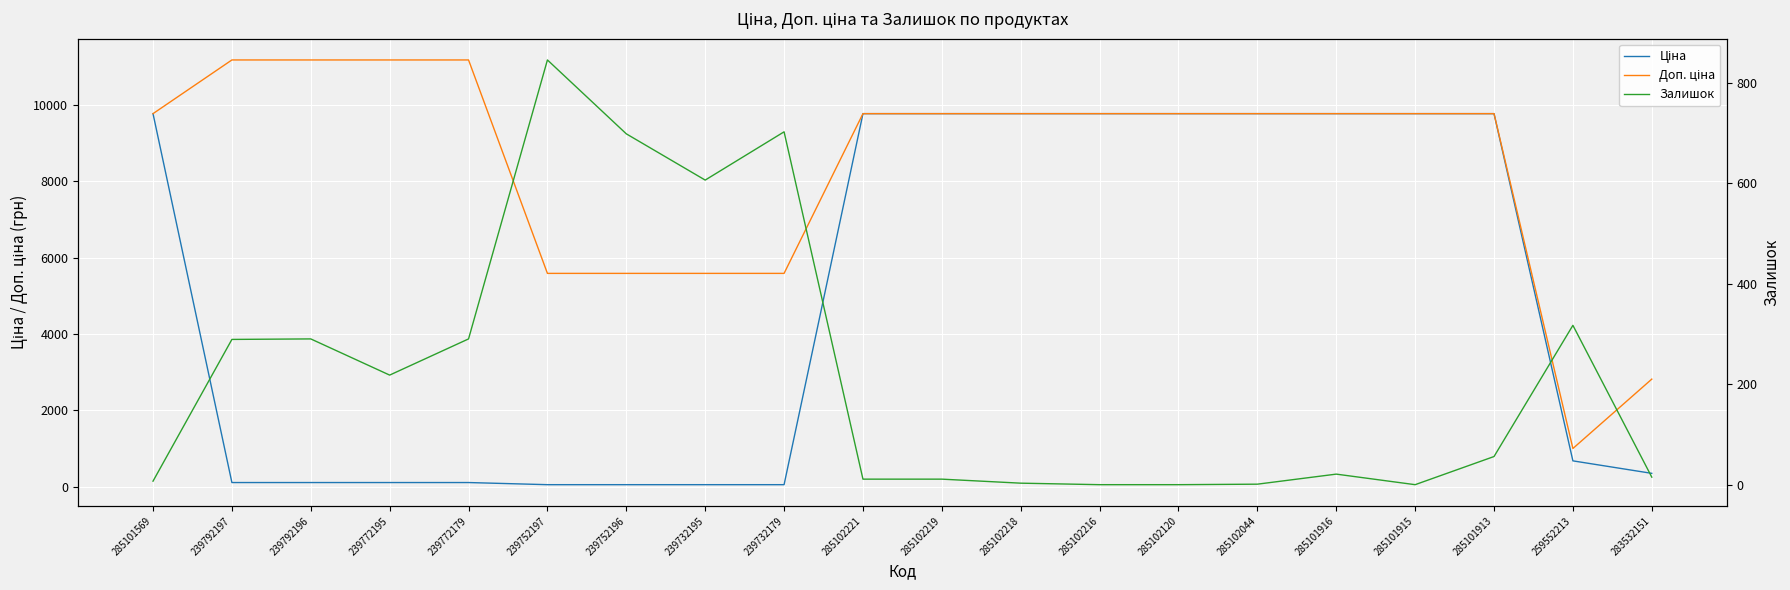

Reading left to right, list all the values displayed in this chart.

Ціна: 285101569=9775.5	239792197=111.8	239792196=111.8	239772195=111.8	239772179=111.8	239752197=55.9	239752196=55.9	239732195=55.9	239732179=55.9	285102221=9775.5	285102219=9775.5	285102218=9775.5	285102216=9775.5	285102120=9775.5	285102044=9775.5	285101916=9775.5	285101915=9775.5	285101913=9775.5	259552213=679.8	283532151=352.6
Доп. ціна: 285101569=9775.5	239792197=11182.0	239792196=11182.0	239772195=11182.0	239772179=11182.0	239752197=5591.0	239752196=5591.0	239732195=5591.0	239732179=5591.0	285102221=9775.5	285102219=9775.5	285102218=9775.5	285102216=9775.5	285102120=9775.5	285102044=9775.5	285101916=9775.5	285101915=9775.5	285101913=9775.5	259552213=1004.1	283532151=2821.2
Залишок: 285101569=7.0	239792197=289.0	239792196=290.0	239772195=218.0	239772179=290.0	239752197=845.0	239752196=698.0	239732195=606.0	239732179=702.0	285102221=11.0	285102219=11.0	285102218=3.0	285102216=0.0	285102120=0.0	285102044=1.0	285101916=21.0	285101915=0.0	285101913=56.0	259552213=317.0	283532151=15.0